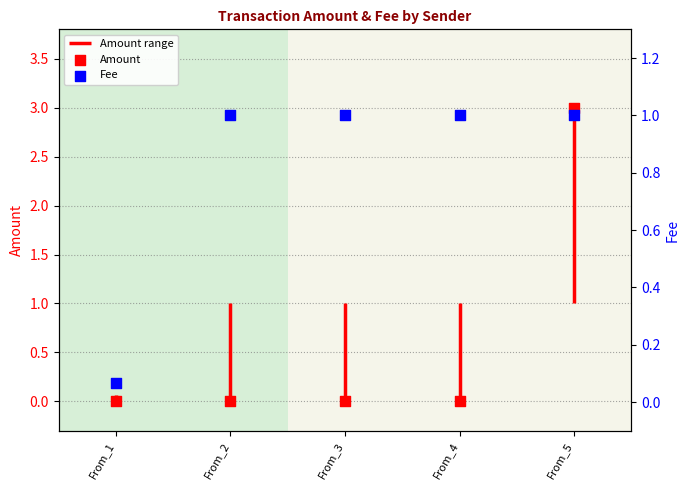

Which series has the largest total across all categories?

Fee